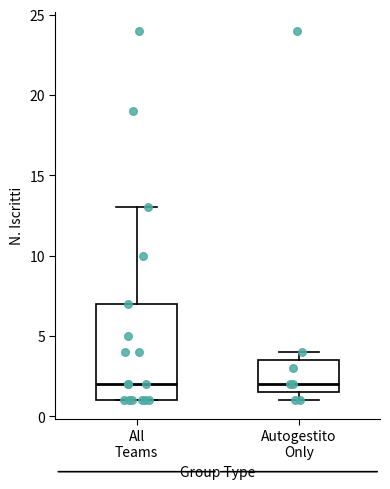

Reading left to right, transcribe this box plot: for each box, give where its median line is, the range the box spans, and where its two whiskers end, as read against the y-axis. The values are not printed on the chart, so give them approximately, as read against the axis.

All Teams: median 2.0, box 1.0 to 7.0, whiskers 1.0 to 13.0
Autogestito Only: median 2.0, box 1.5 to 3.5, whiskers 1.0 to 4.0